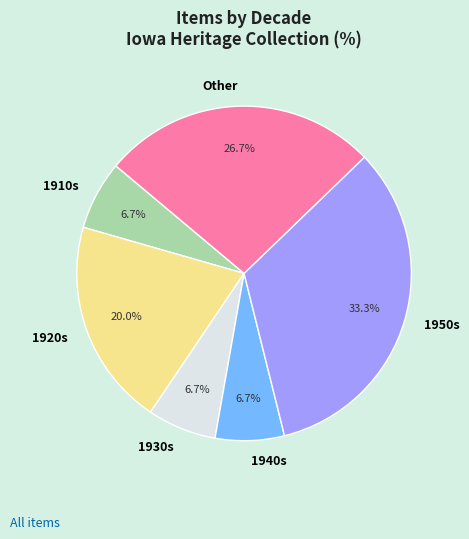

To the nearest percent, what is the difference between the largest and smallest slice percentages?

27%